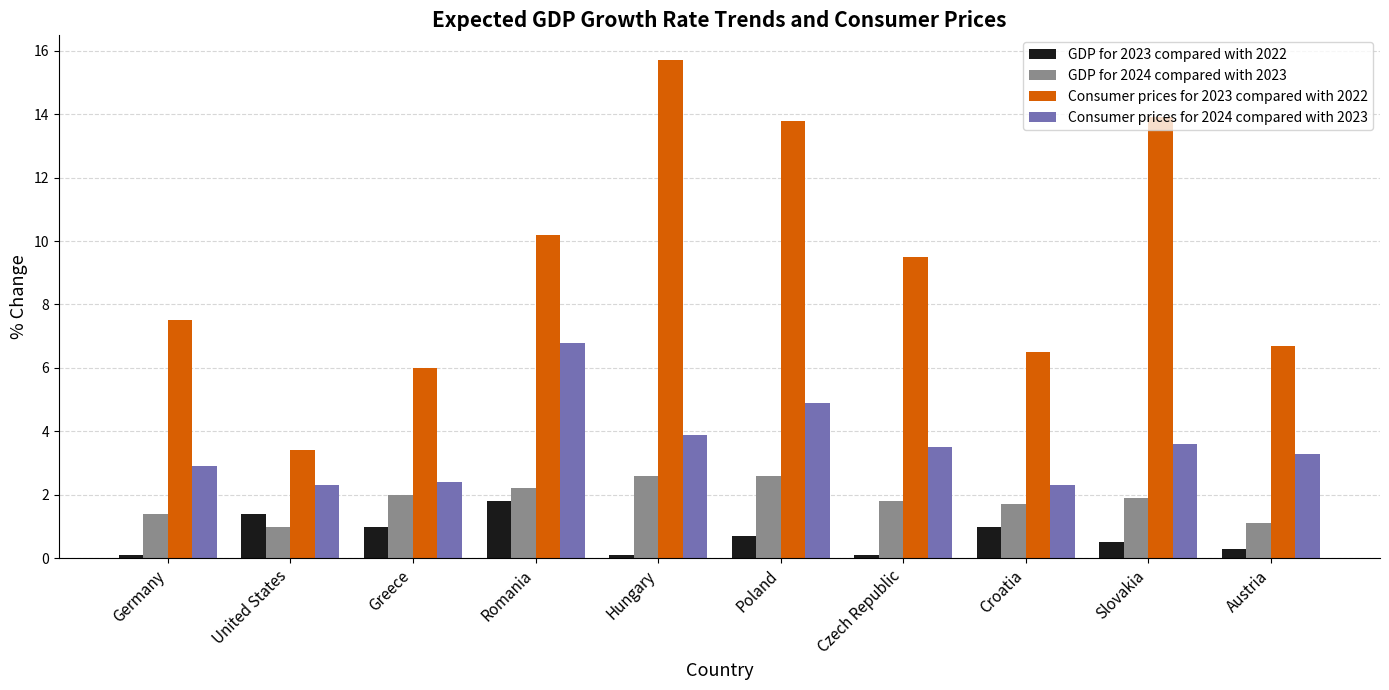

Count the number of categories in the chart.

10